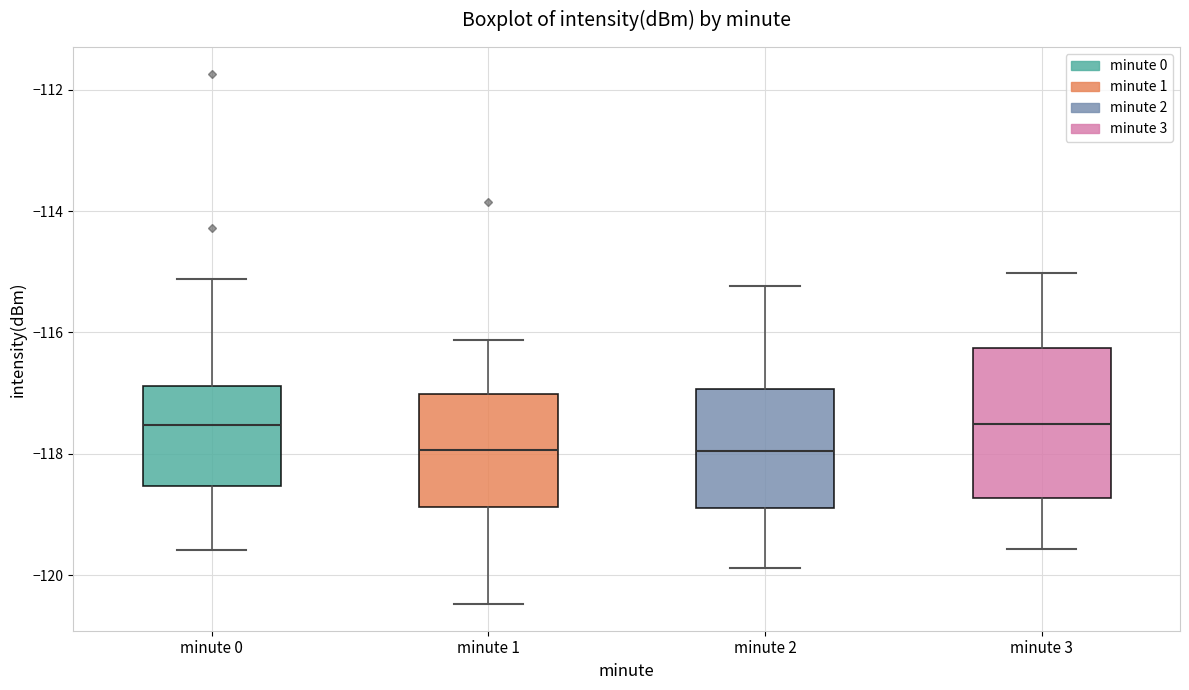

Which box is the tallest, from its lower edge to its upper edge?

minute 3